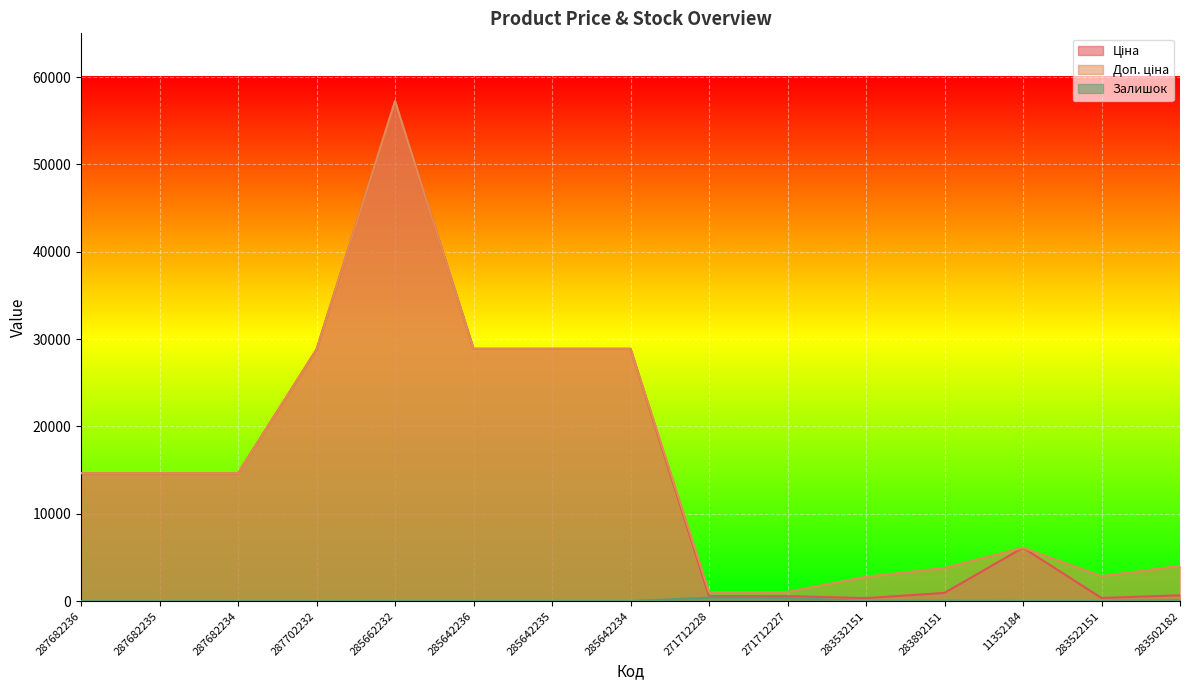

Does the chart display data point markers on the line(s)?

No